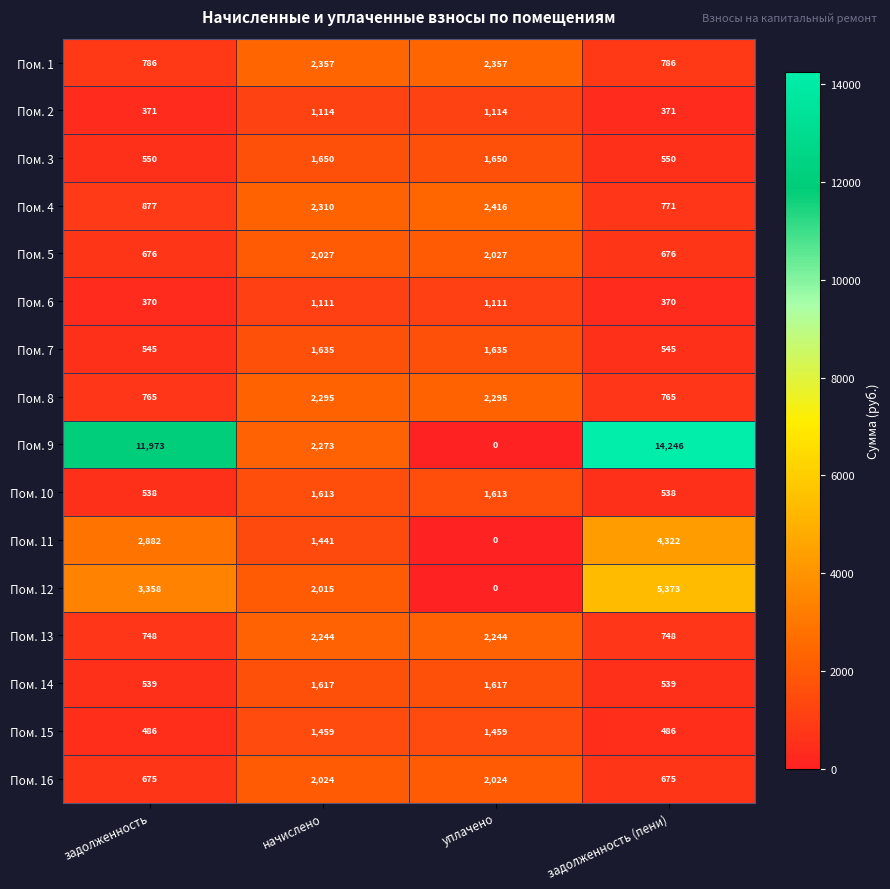

What is the difference between the second highest and second lowest values in the Пом. 2 series?

743